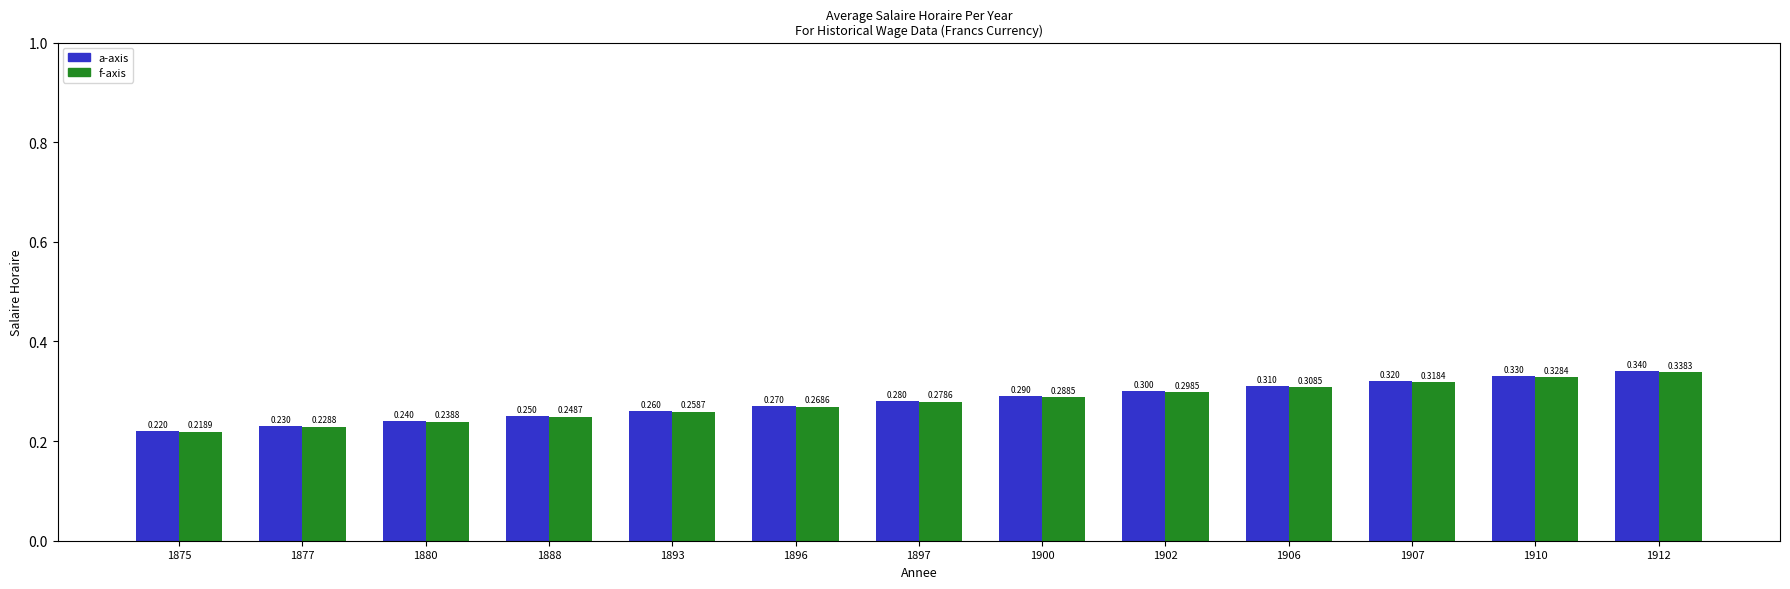

Is the value of f-axis at 1893 greater than the value of a-axis at 1912?

No